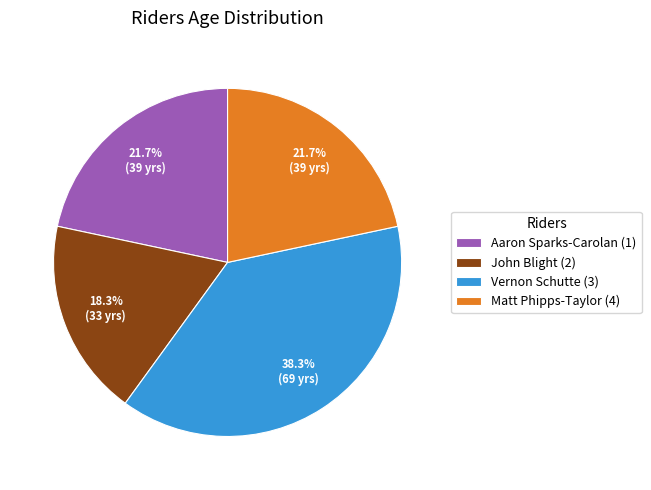

Count the number of slices in the pie.

4